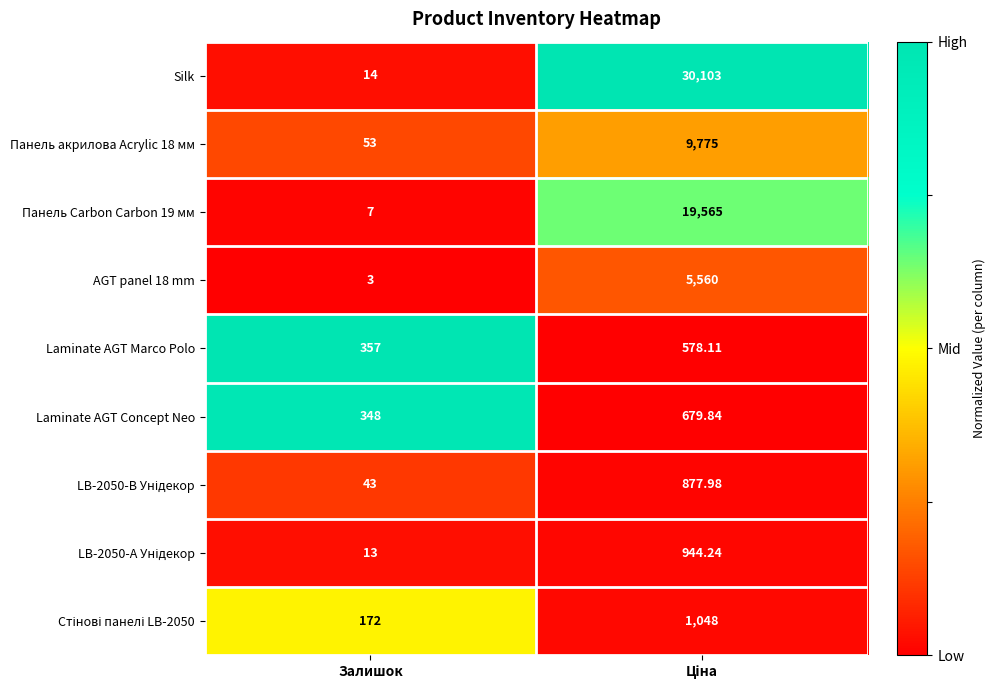

Which category has the lowest value across all series?

Залишок